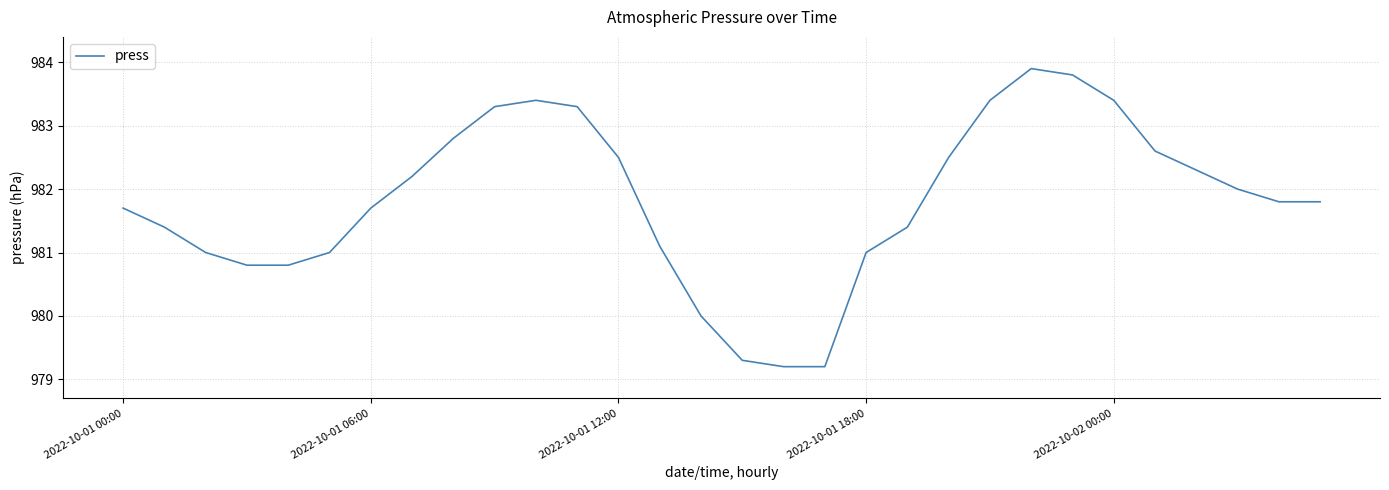

What is the smallest value displayed?

979.2